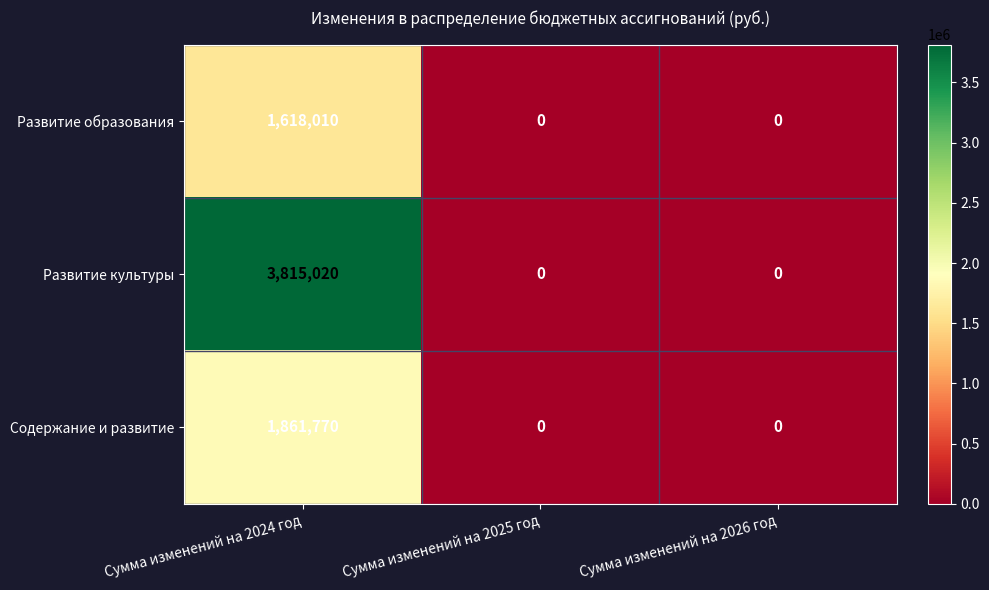

Which series has the largest total across all categories?

Развитие культуры